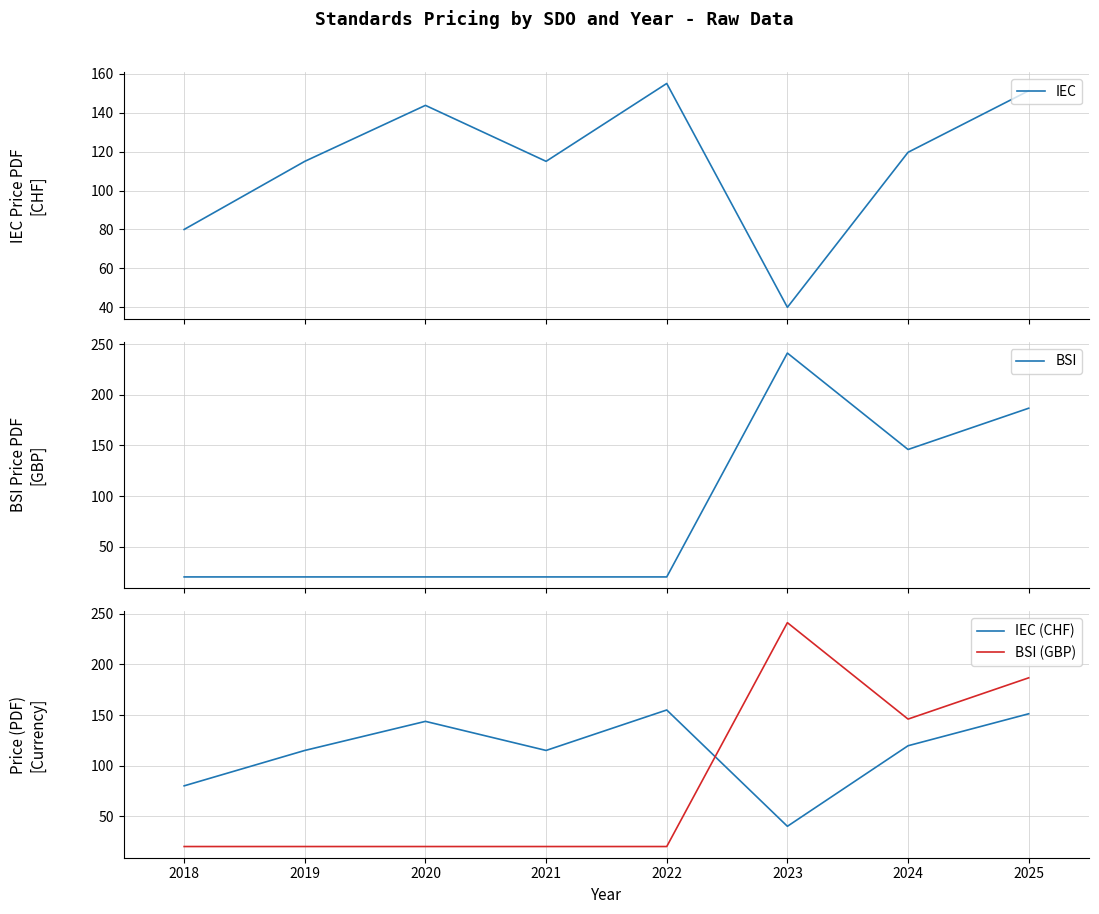

True or false: BSI and BSI (GBP) cross at least once.

False